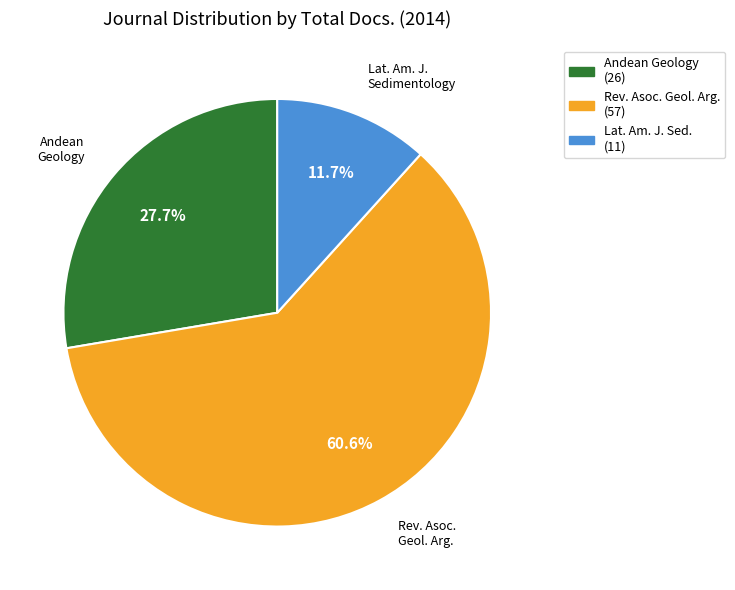

Count the number of slices in the pie.

3